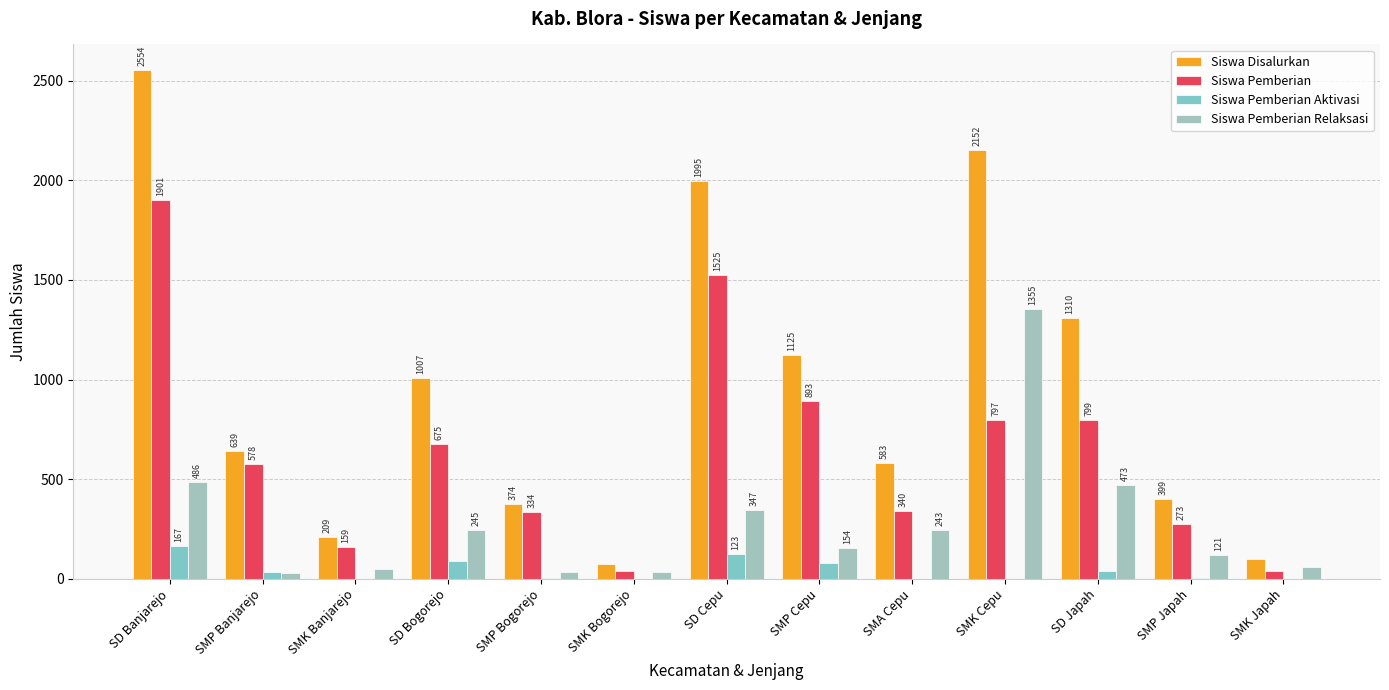

Reading left to right, list all the values displayed in this chart.

Siswa Disalurkan: SD Banjarejo=2554	SMP Banjarejo=639	SMK Banjarejo=209	SD Bogorejo=1007	SMP Bogorejo=374	SMK Bogorejo=73	SD Cepu=1995	SMP Cepu=1125	SMA Cepu=583	SMK Cepu=2152	SD Japah=1310	SMP Japah=399	SMK Japah=98
Siswa Pemberian: SD Banjarejo=1901	SMP Banjarejo=578	SMK Banjarejo=159	SD Bogorejo=675	SMP Bogorejo=334	SMK Bogorejo=40	SD Cepu=1525	SMP Cepu=893	SMA Cepu=340	SMK Cepu=797	SD Japah=799	SMP Japah=273	SMK Japah=41
Siswa Pemberian Aktivasi: SD Banjarejo=167	SMP Banjarejo=33	SMK Banjarejo=0	SD Bogorejo=87	SMP Bogorejo=6	SMK Bogorejo=0	SD Cepu=123	SMP Cepu=78	SMA Cepu=0	SMK Cepu=0	SD Japah=38	SMP Japah=5	SMK Japah=0
Siswa Pemberian Relaksasi: SD Banjarejo=486	SMP Banjarejo=28	SMK Banjarejo=50	SD Bogorejo=245	SMP Bogorejo=34	SMK Bogorejo=33	SD Cepu=347	SMP Cepu=154	SMA Cepu=243	SMK Cepu=1355	SD Japah=473	SMP Japah=121	SMK Japah=57